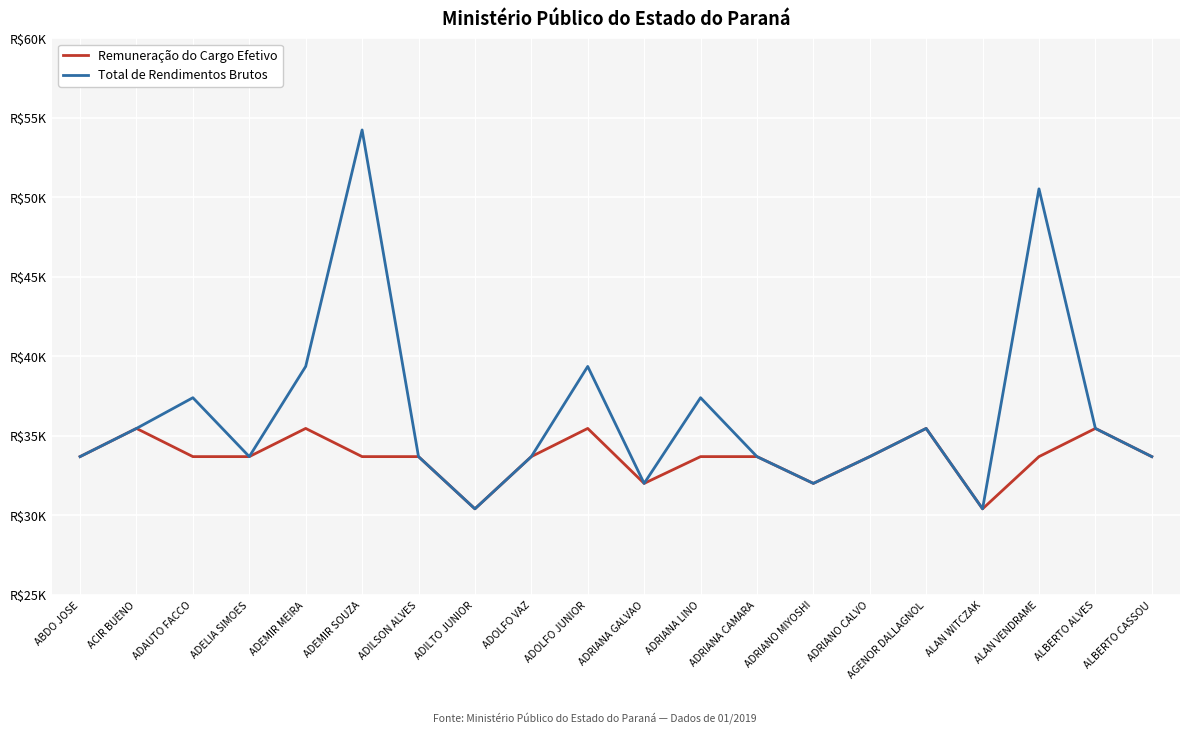

What are all the series names shown in the legend?

Remuneração do Cargo Efetivo, Total de Rendimentos Brutos